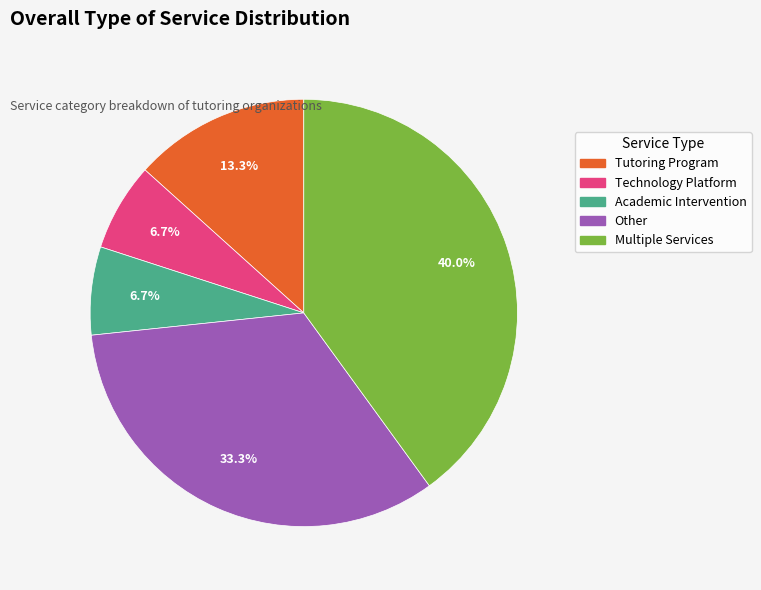

Does any single category account for the majority?

No